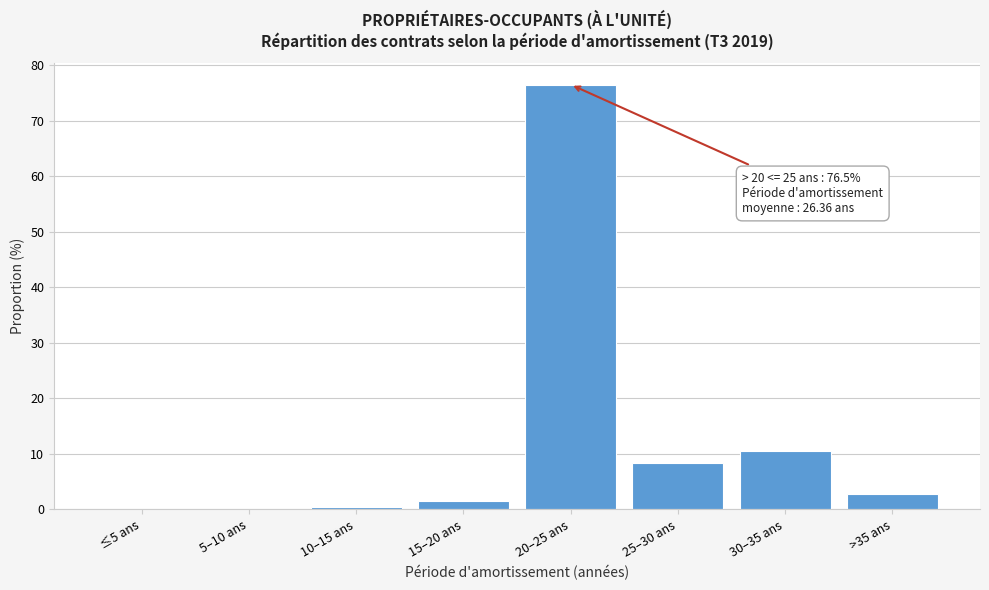

What is the sum of all values?

100.0